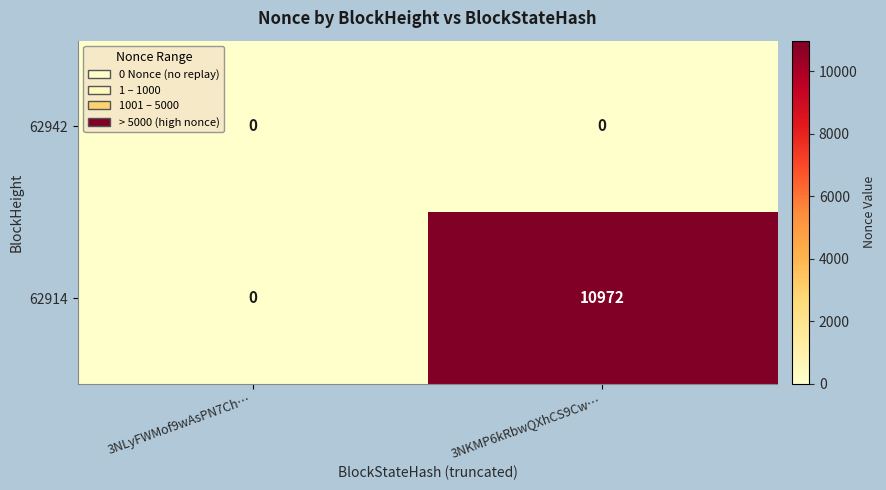

Between 3NLyFWMof9wAsPN7Ch… and 3NKMP6kRbwQXhCS9Cw…, which series saw the biggest shift?

62914